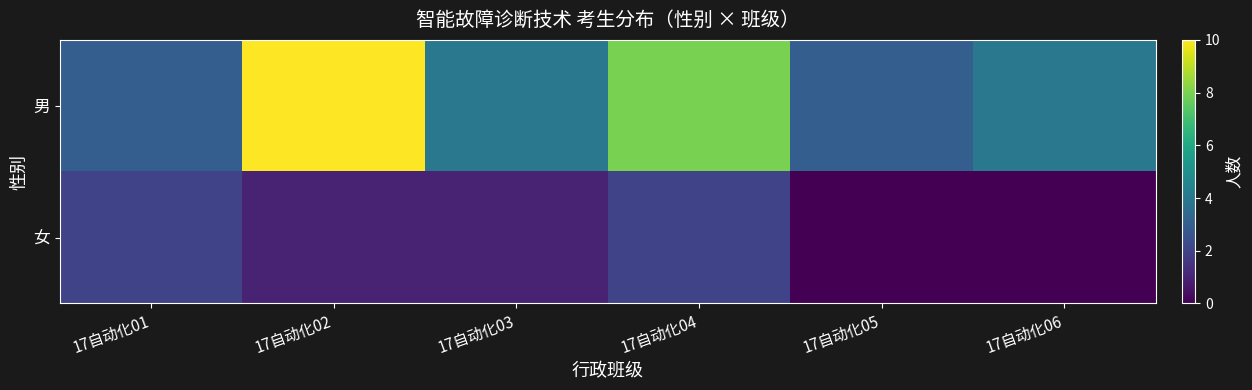

What is the total value across all series at 17自动化05?

3